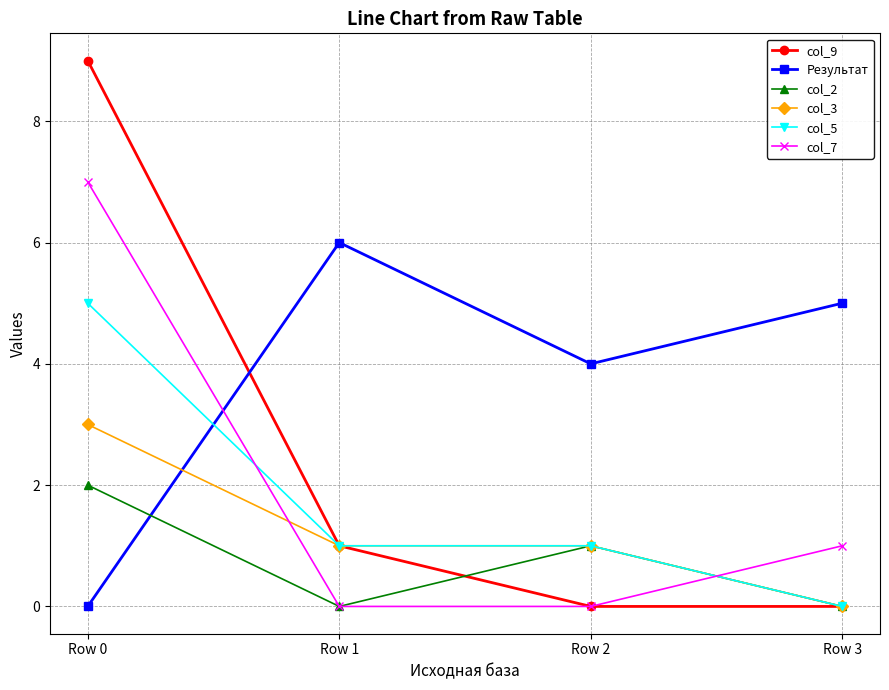

Which series has the widest spread of values?

col_9